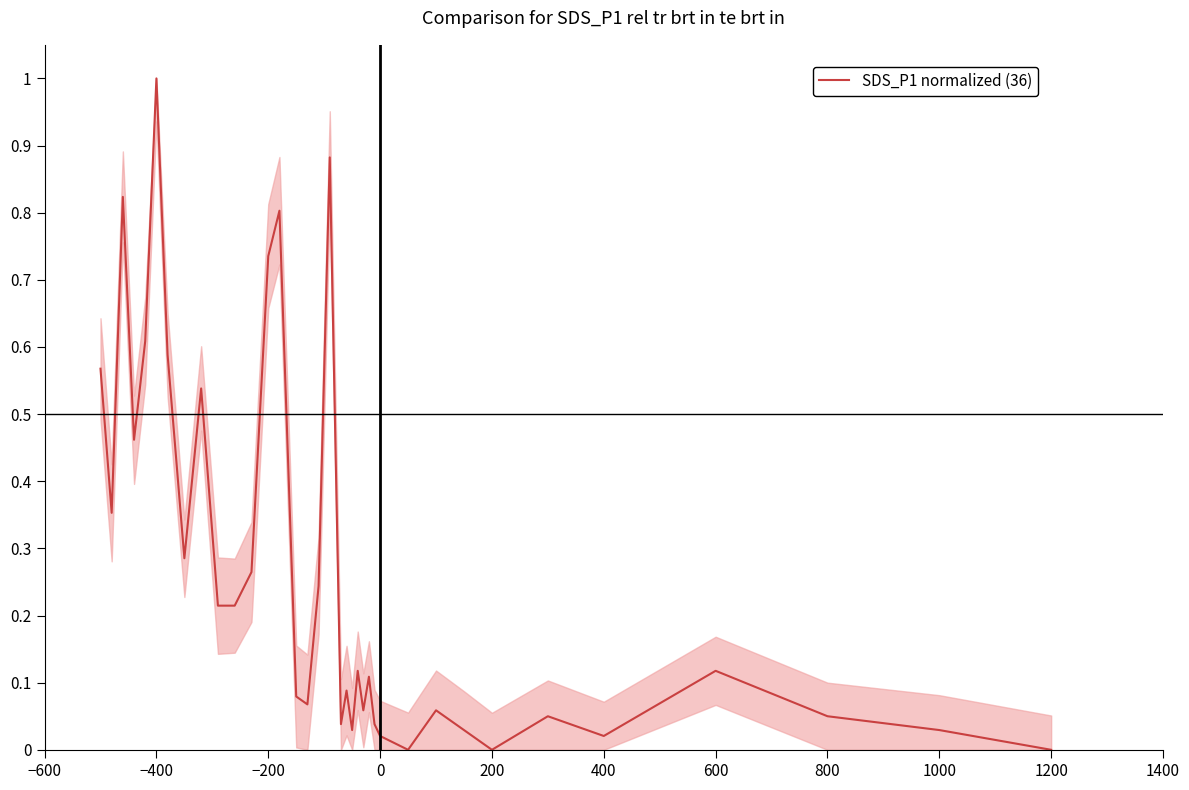

What is the maximum value shown in the chart?

1.0